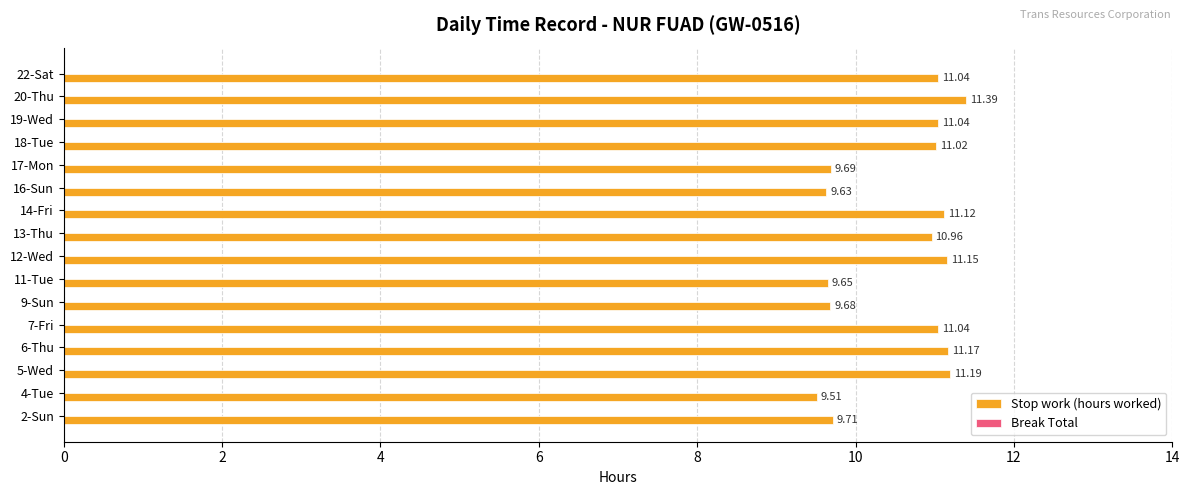

Which has a higher value, 18-Tue or 7-Fri?

7-Fri